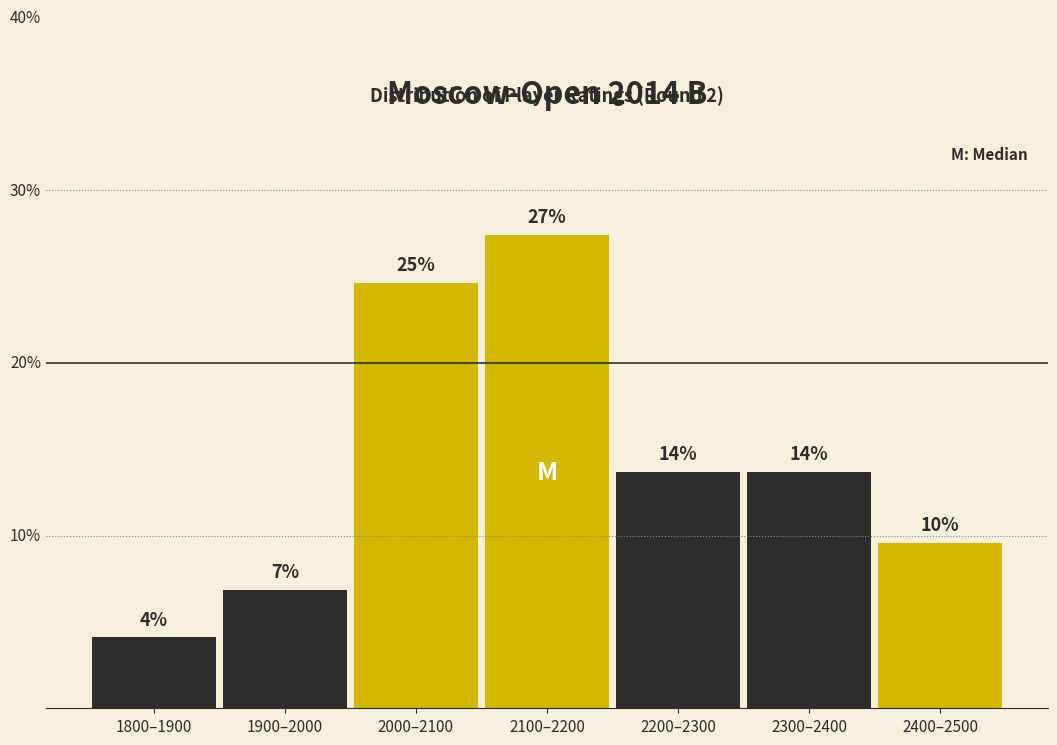

Does the chart contain any negative values?

No